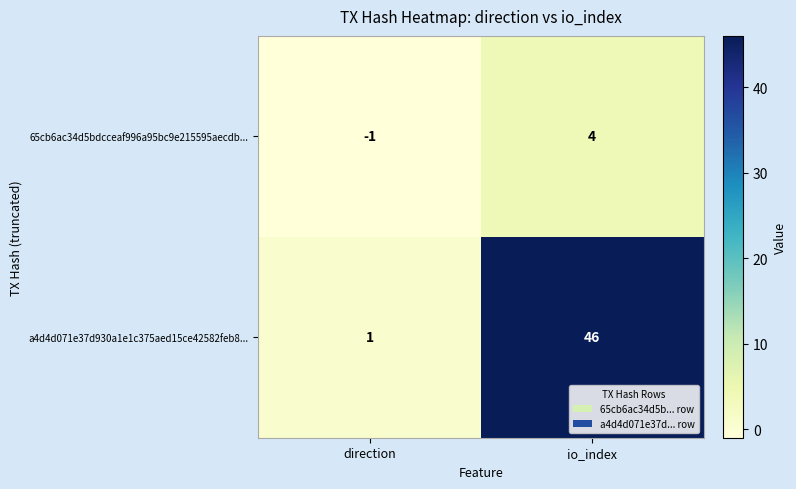

Which series has the largest total across all categories?

a4d4d071e37d930a1e1c375aed15ce42582feb8...